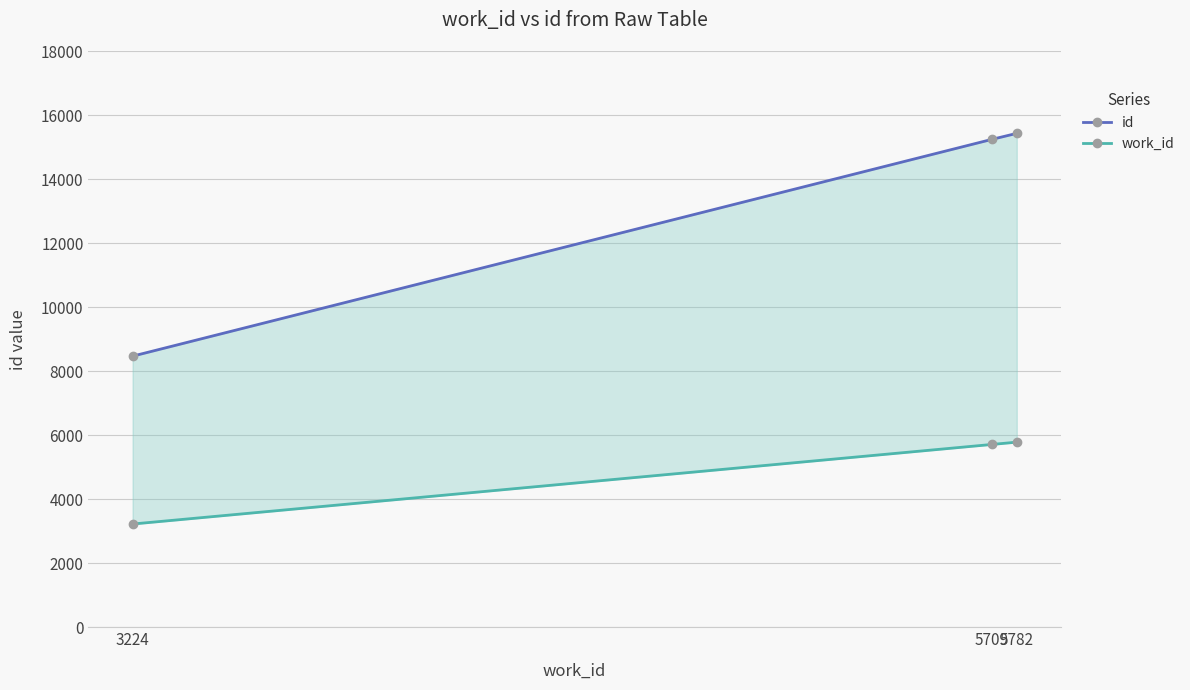

Where is id nearest to the value 11948?

5709